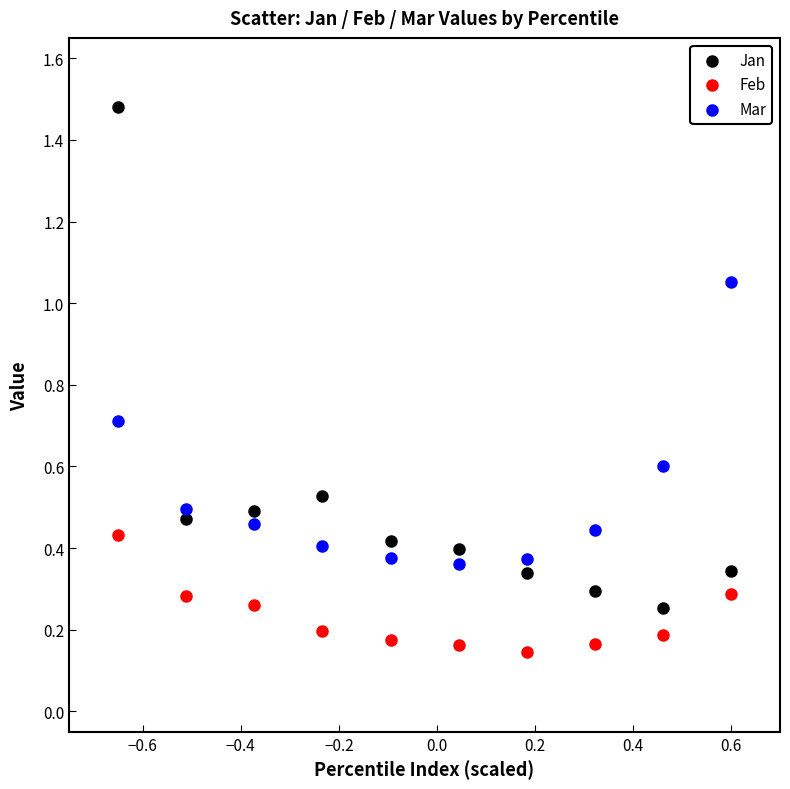

Which series contains the lowest Y value?

Feb